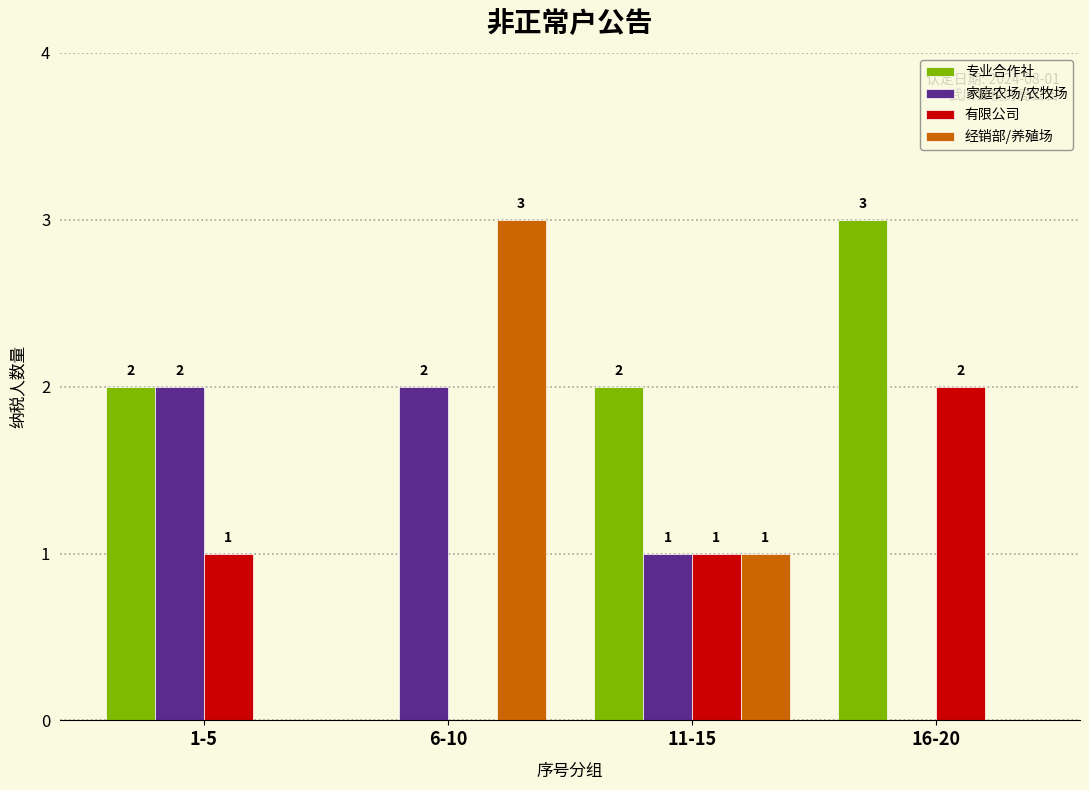

Reading left to right, extract all data points from this chart.

专业合作社: 1-5=2	6-10=0	11-15=2	16-20=3
家庭农场/农牧场: 1-5=2	6-10=2	11-15=1	16-20=0
有限公司: 1-5=1	6-10=0	11-15=1	16-20=2
经销部/养殖场: 1-5=0	6-10=3	11-15=1	16-20=0